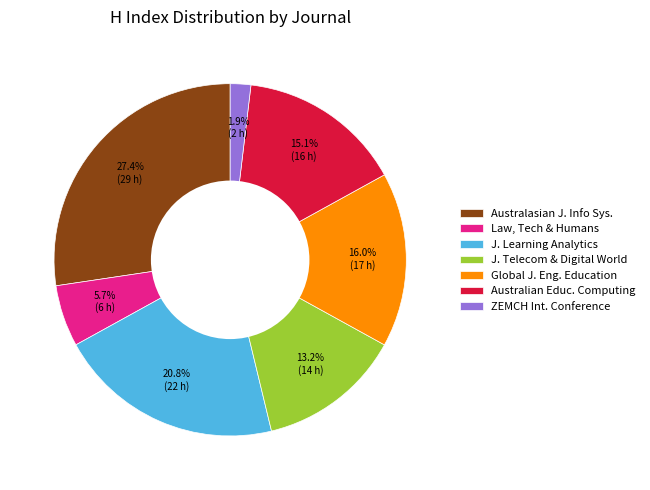

Is Law, Tech & Humans the majority of the pie?

No